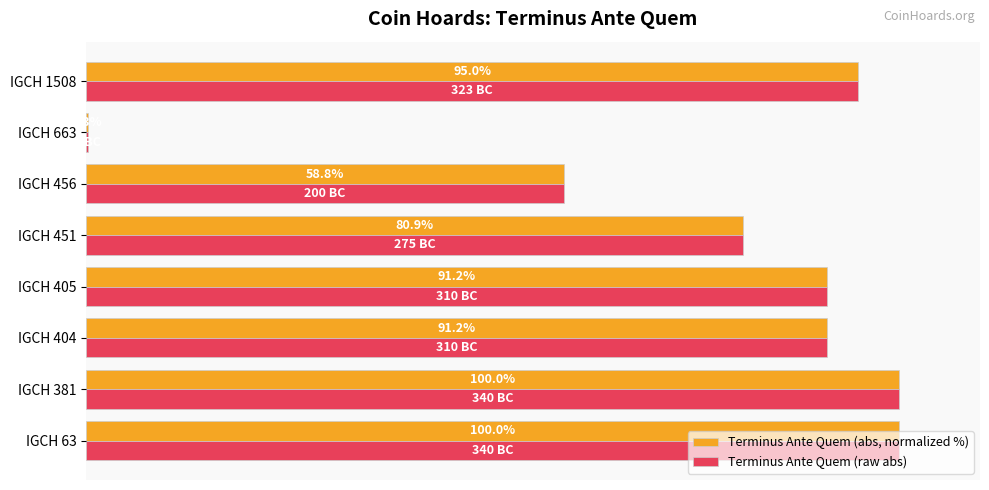

Is the value of Terminus Ante Quem (abs, normalized %) at IGCH 381 greater than the value of Terminus Ante Quem (raw abs) at IGCH 663?

Yes